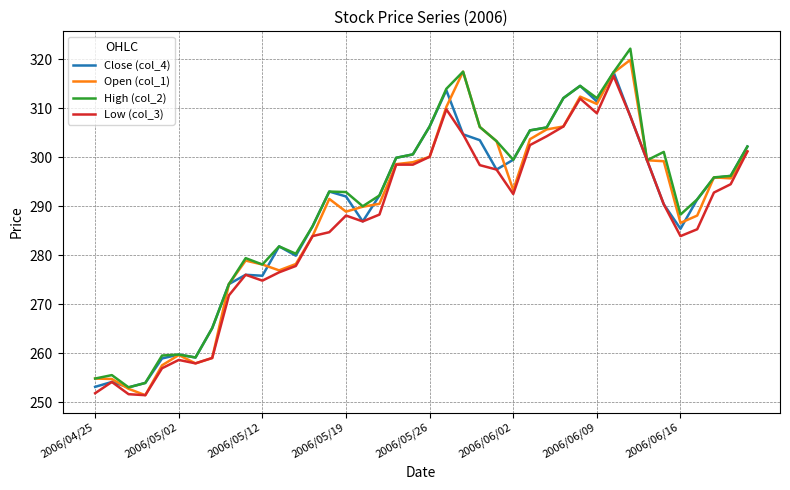

What is the lowest value of the Low (col_3) series?

251.4